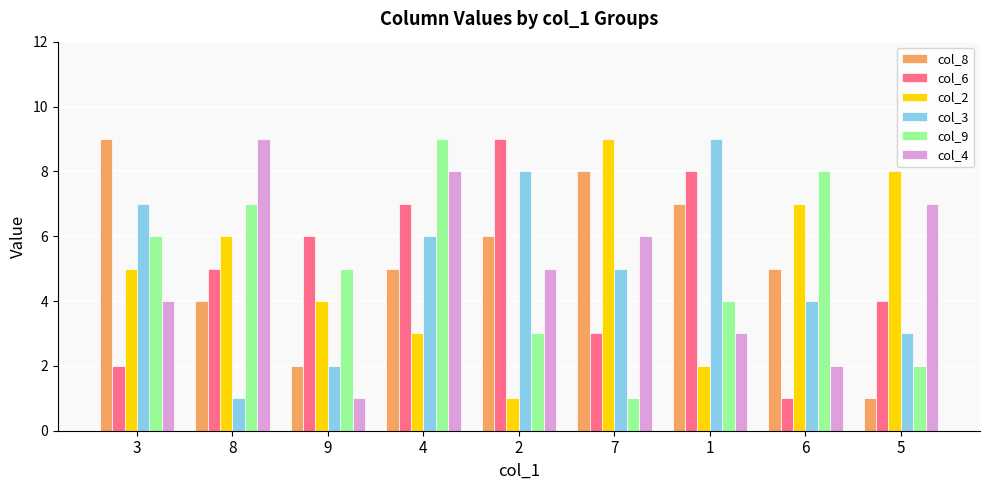

What is the difference between the highest and lowest values at 9?

5